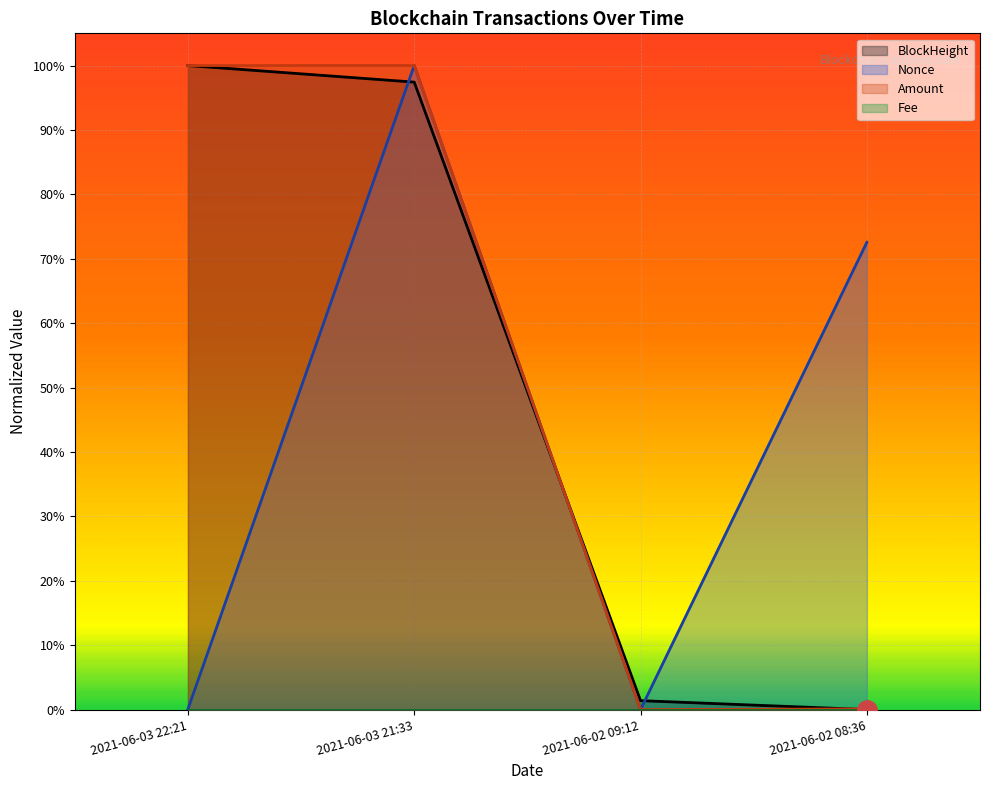

What is the label of the 2nd point from the right?

2021-06-02 09:12